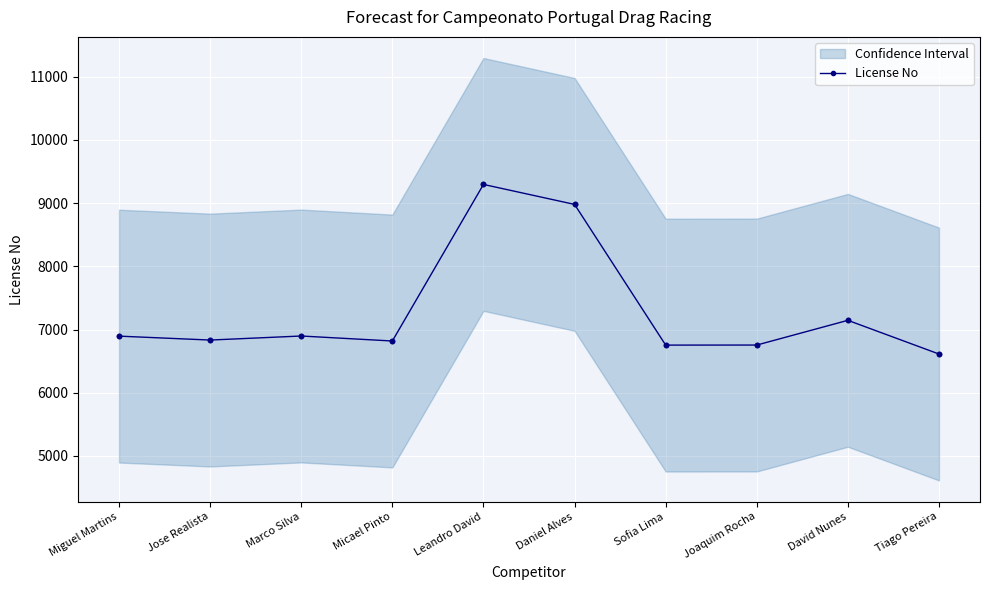

What is the change in value from Joaquim Rocha to Tiago Pereira?

-142